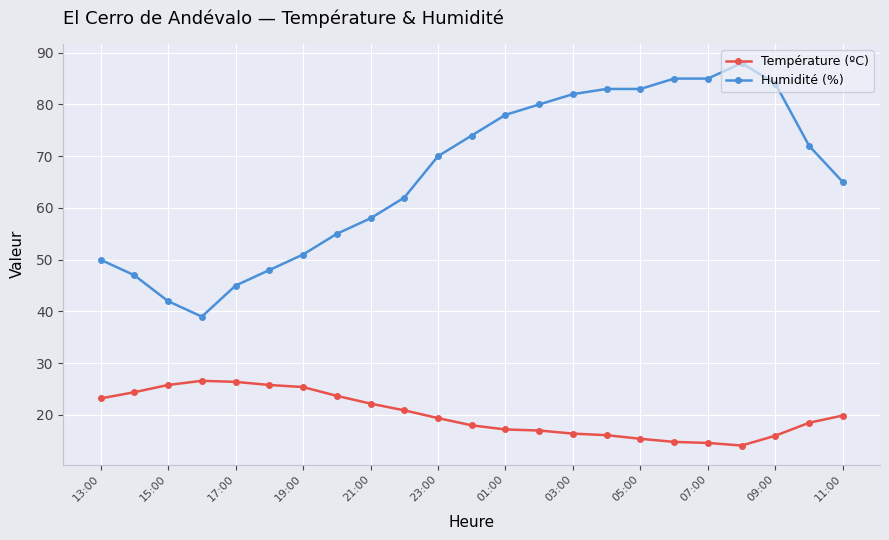

True or false: Température (ºC) and Humidité (%) intersect in this chart.

False